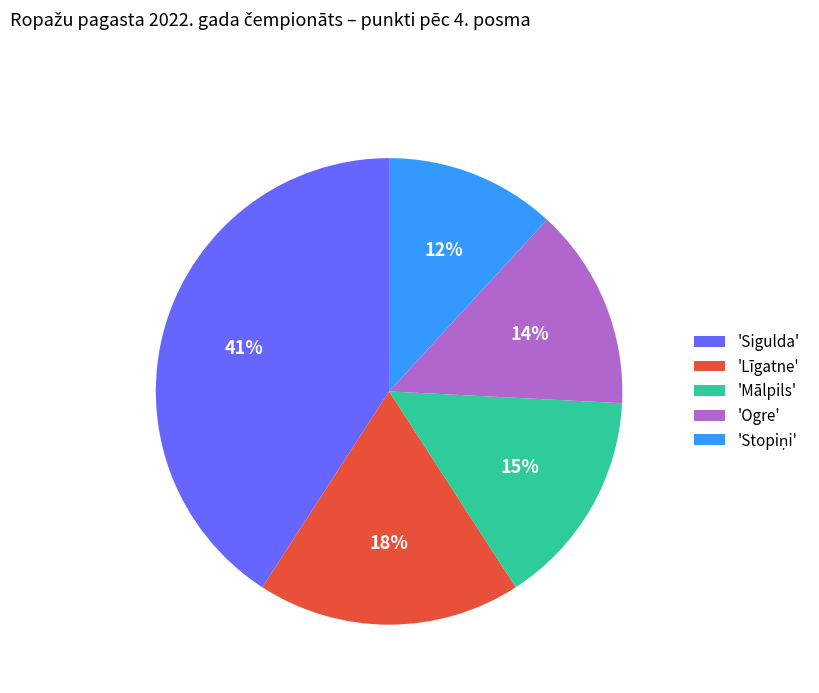

To the nearest percent, what is the difference between the largest and smallest slice percentages?

29%